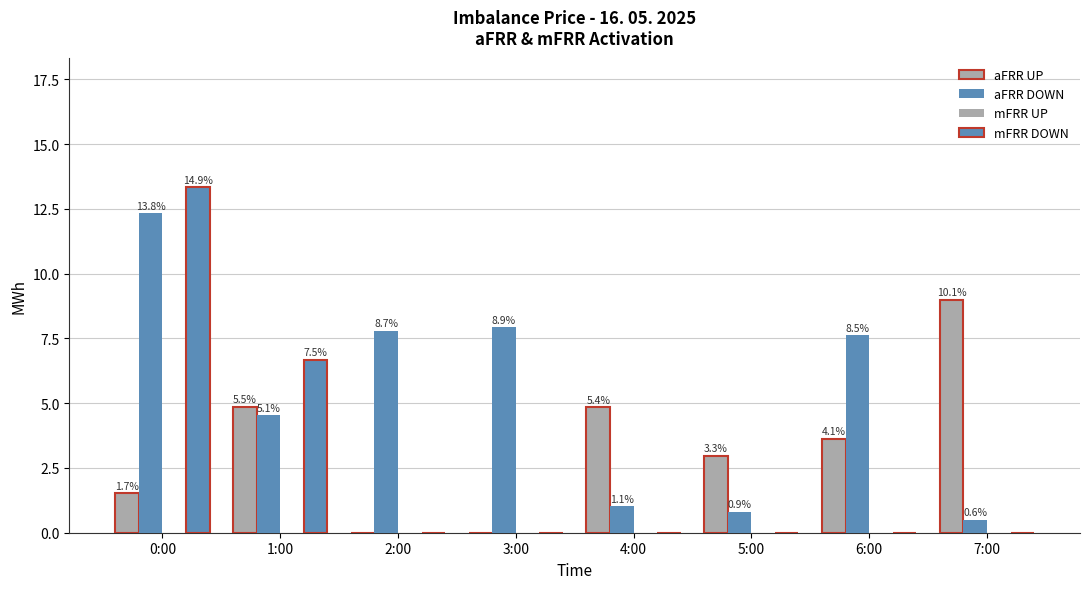

How many groups of bars are there?

8